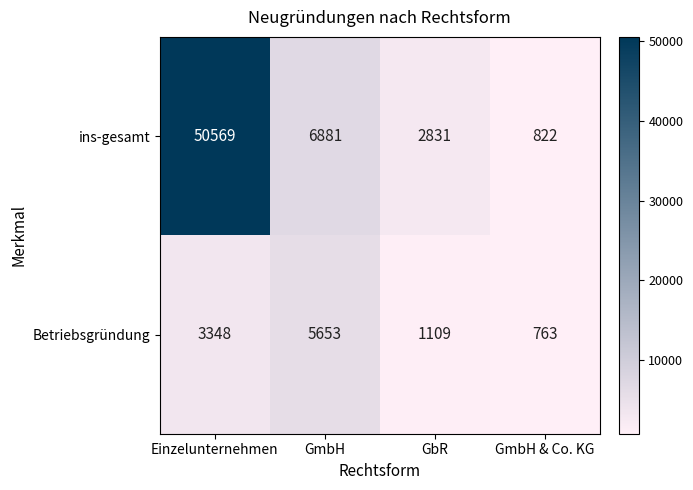

At how many categories does at least one series exceed 27652?

1